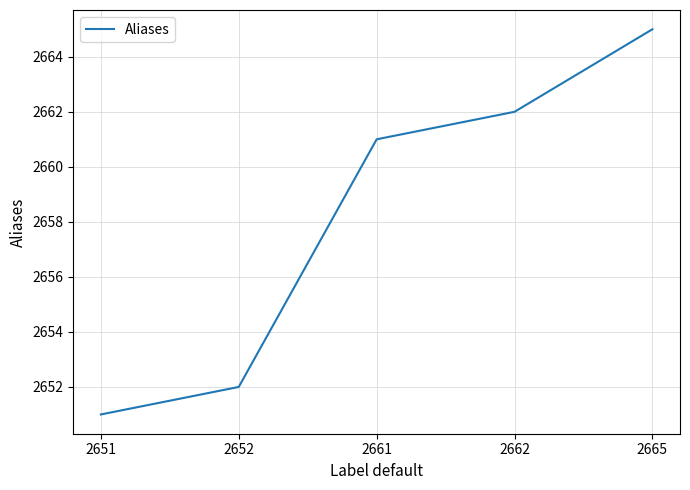

What is the minimum value shown in the chart?

2651